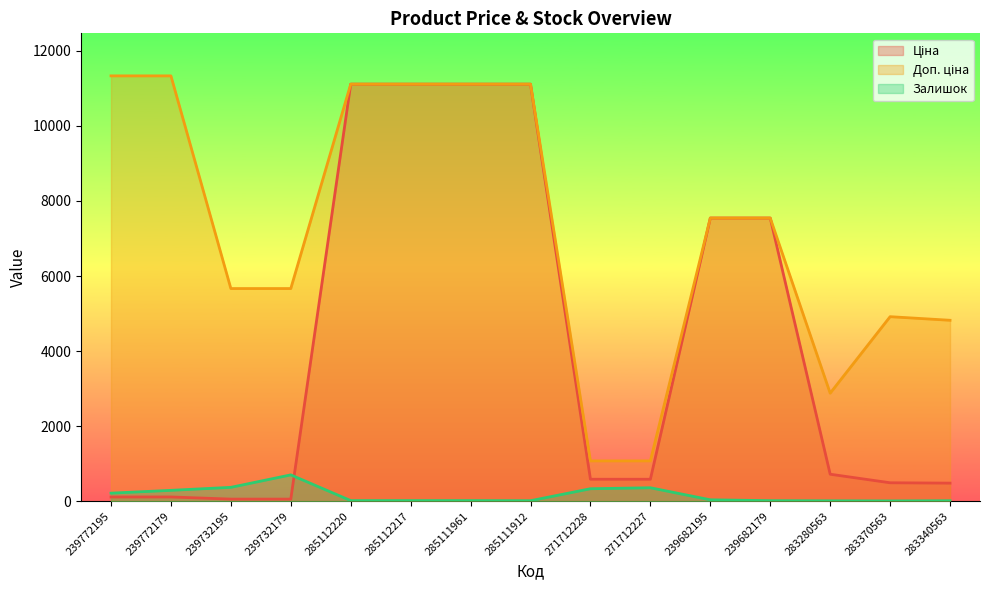

True or false: Доп. ціна and Залишок intersect in this chart.

False